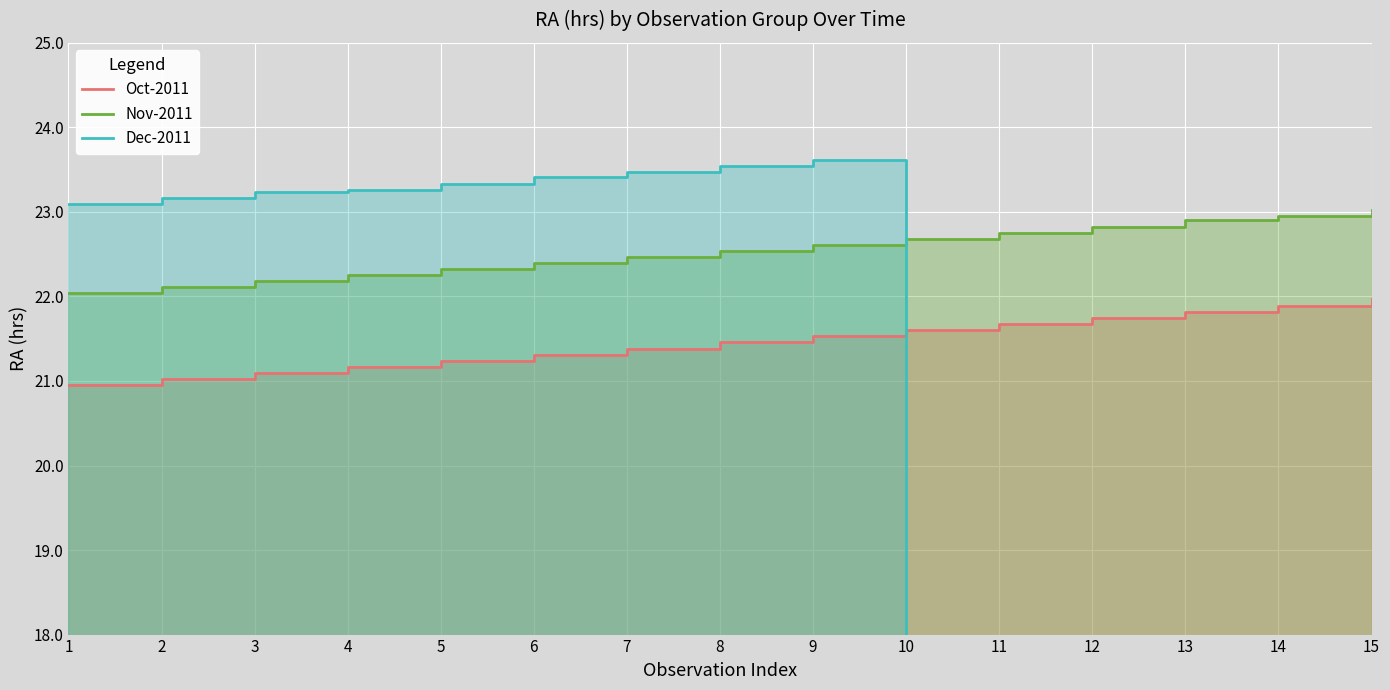

How many lines are shown in the chart?

3